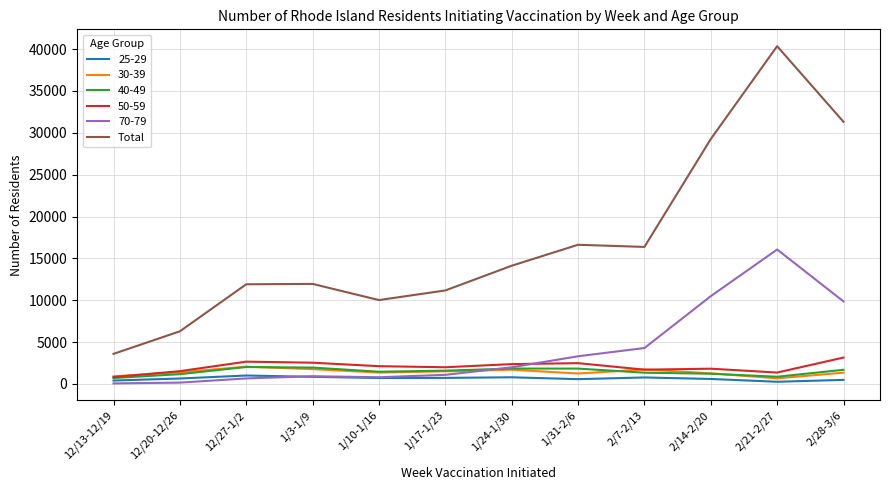

What position from the right is 1/10-1/16?

8